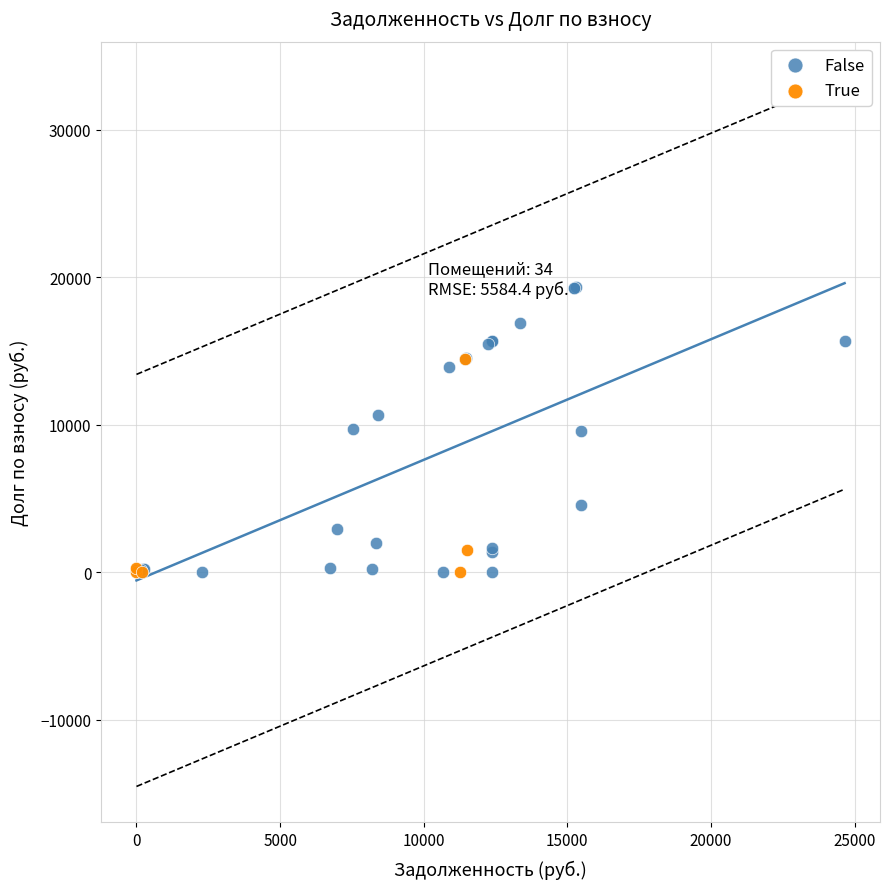

Which series reaches the maximum Y coordinate?

False